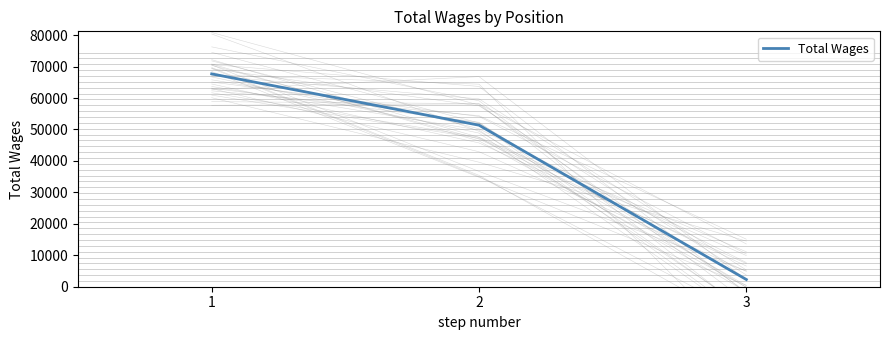

How many data points are above 51362?

1